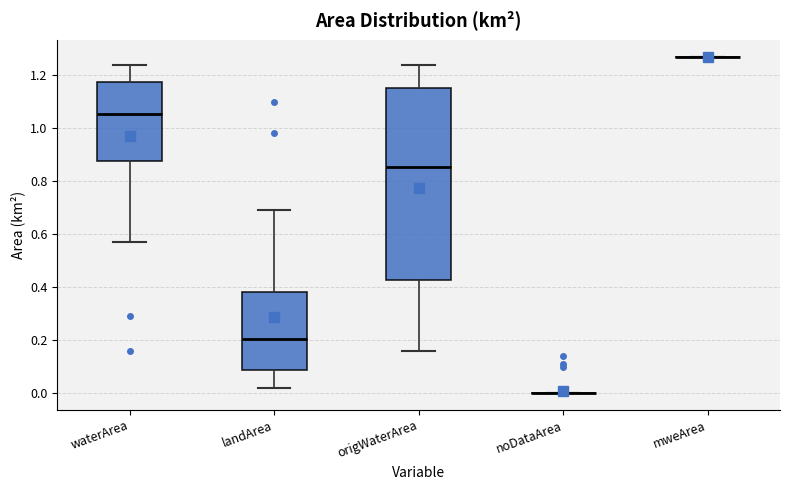

Which box is the tallest, from its lower edge to its upper edge?

origWaterArea